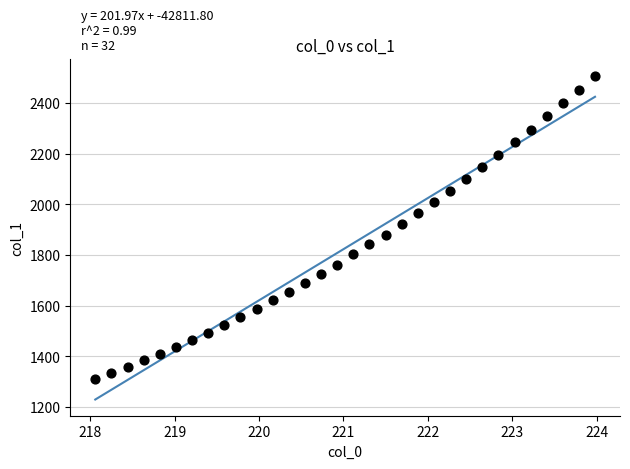

What is the range of X values (max minus min)?

5.9